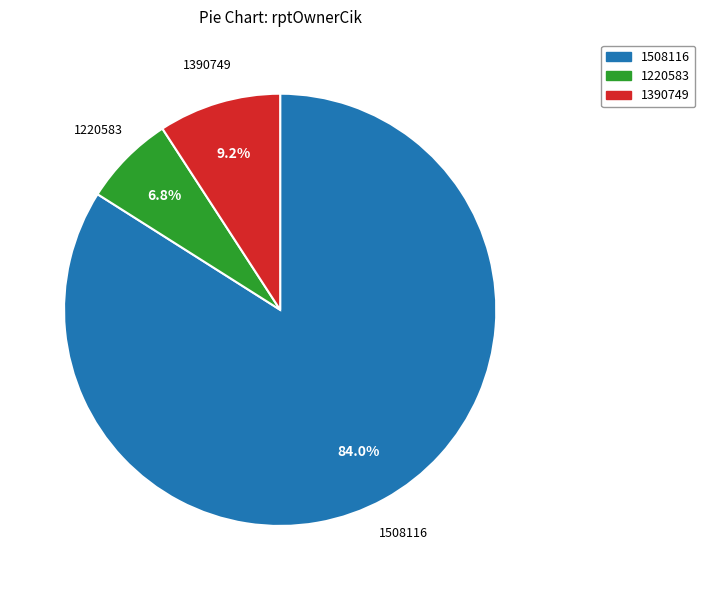

To the nearest percent, what is the difference between the 1390749 and 1508116 slice percentages?

75%